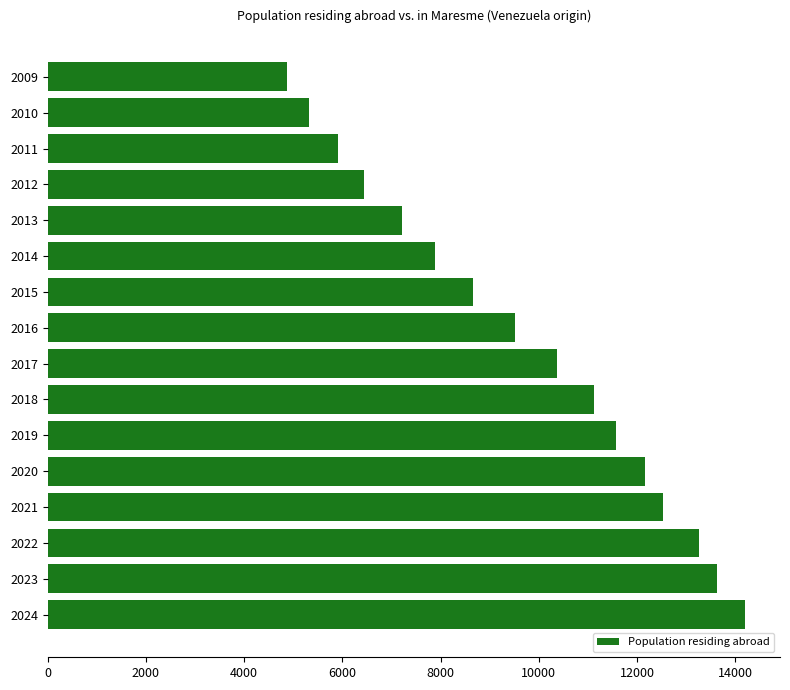

Between 2019 and 2010, which is larger?

2019